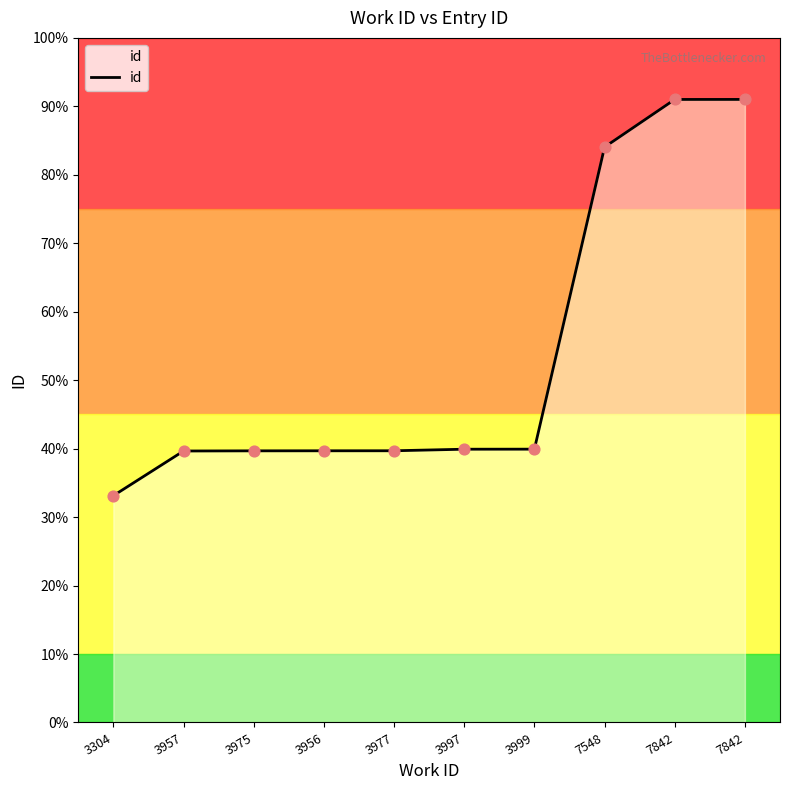

Which has a higher value, 7842 or 3997?

7842